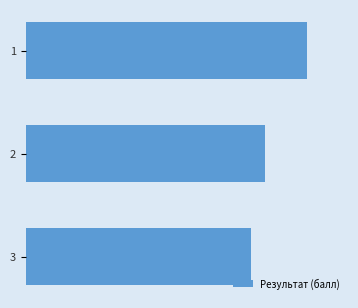

Are the bars horizontal?

Yes